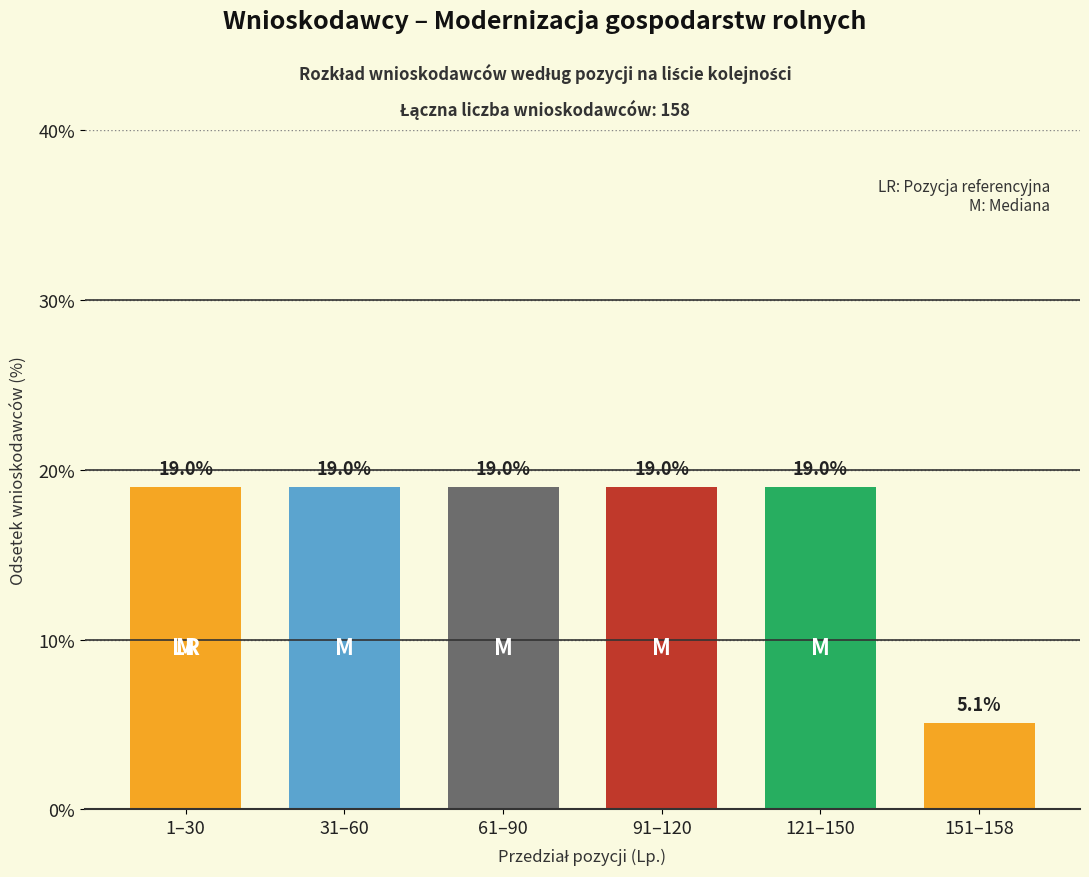

Reading right to left, transcribe all the data shown in this chart.

5.1	19.0	19.0	19.0	19.0	19.0